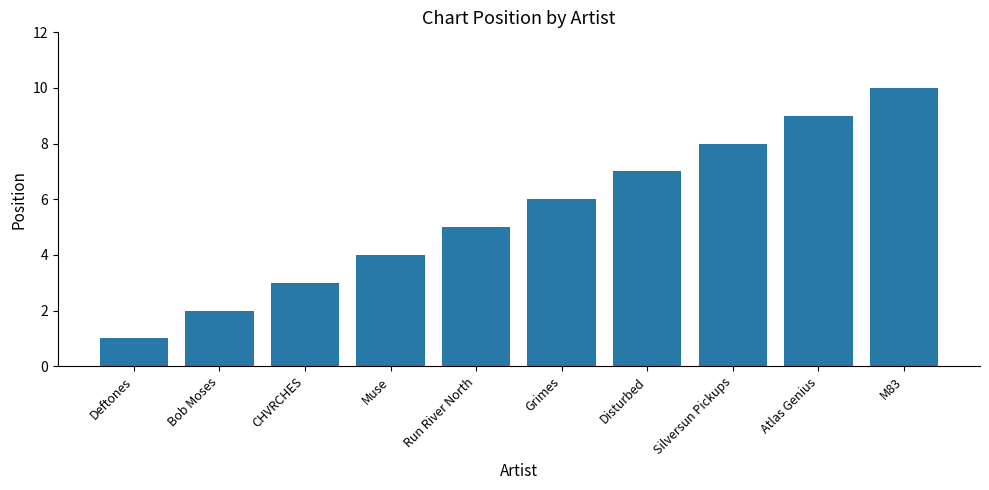

What is the label of the 8th bar from the left?

Silversun Pickups